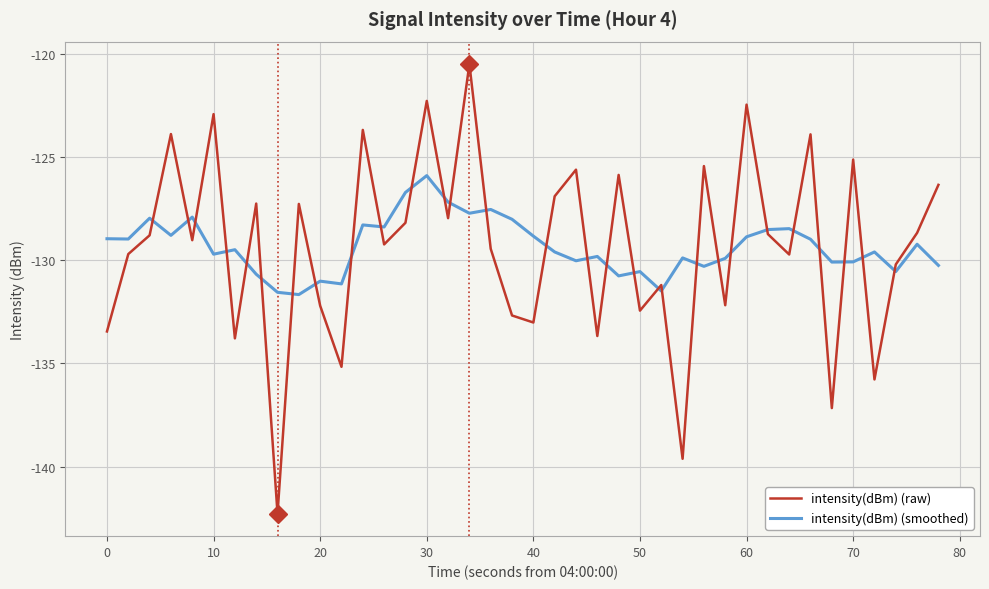

Which series has the widest spread of values?

intensity(dBm) (raw)